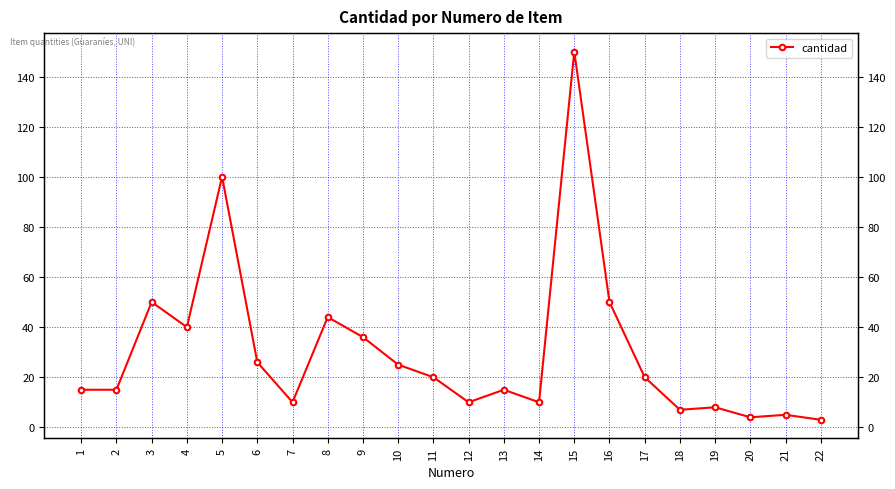

Count the number of values greater than 20.

9